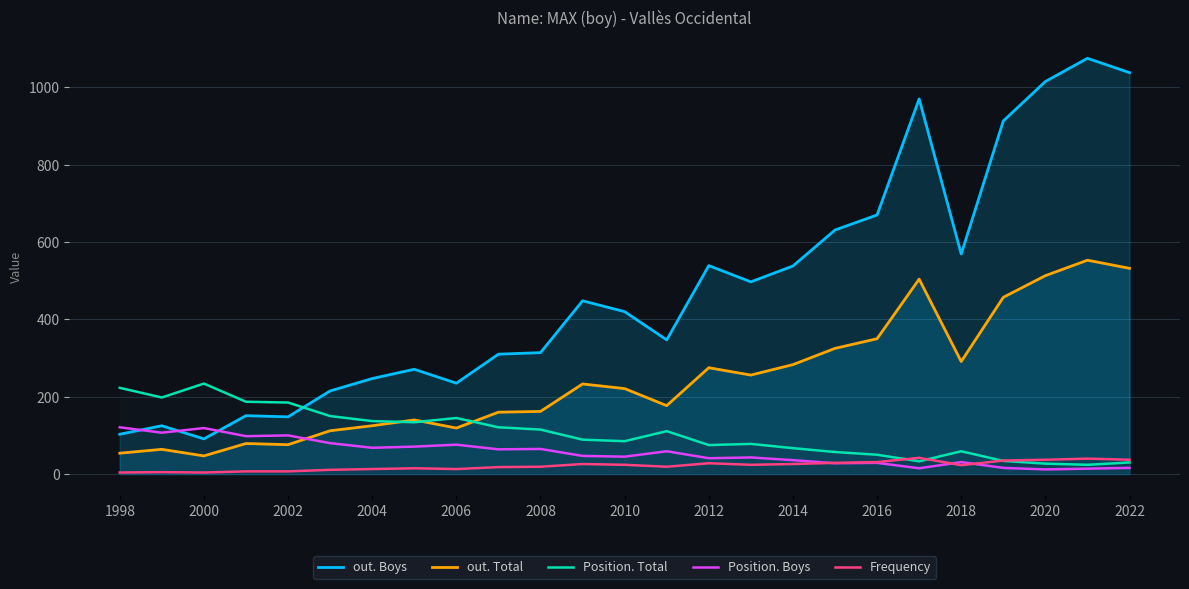

At 23, list the series in order from smallest to largest.

Position. Boys, Position. Total, Frequency, out. Total, out. Boys